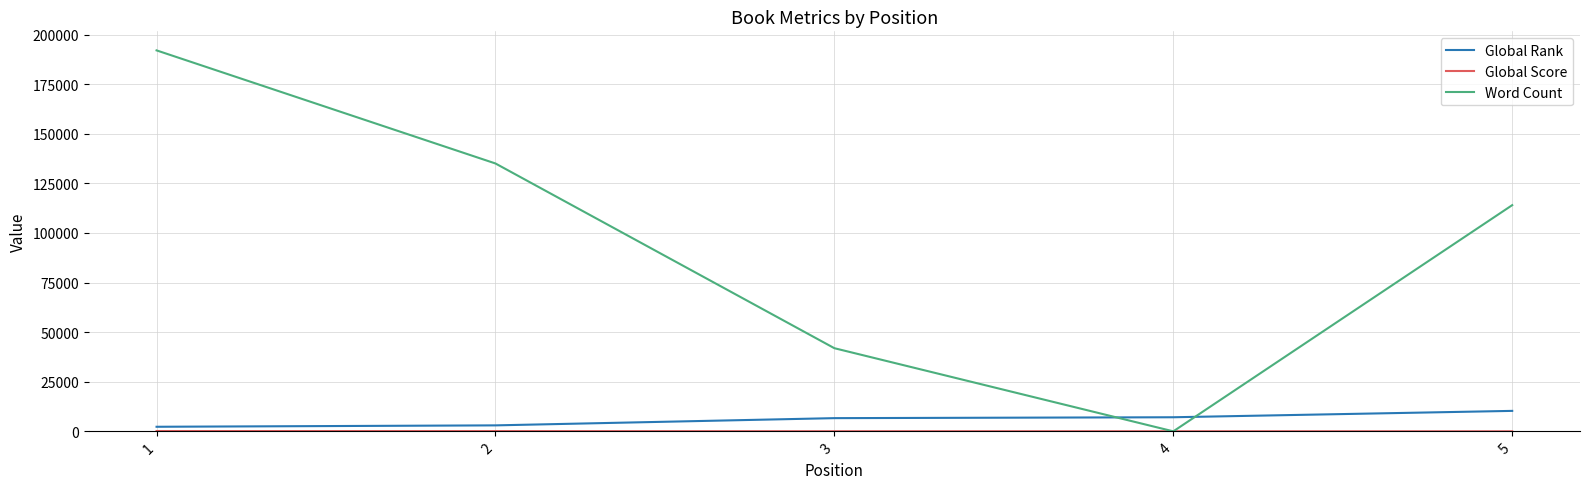

True or false: Global Rank and Word Count intersect in this chart.

True